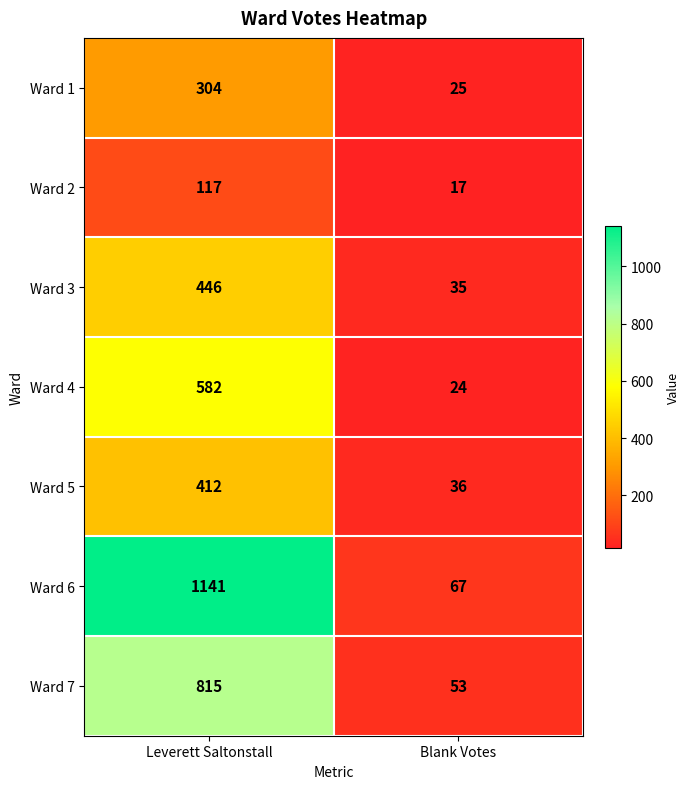

The value of Ward 7 at Blank Votes is 80. True or false?

False